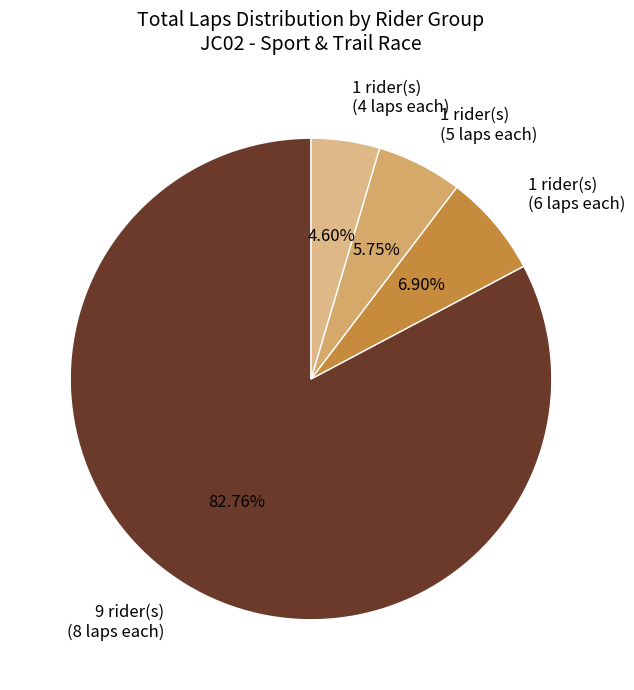

Rank the categories by value from highest to lowest.

9 rider(s) (8 laps each), 1 rider(s) (6 laps each), 1 rider(s) (5 laps each), 1 rider(s) (4 laps each)